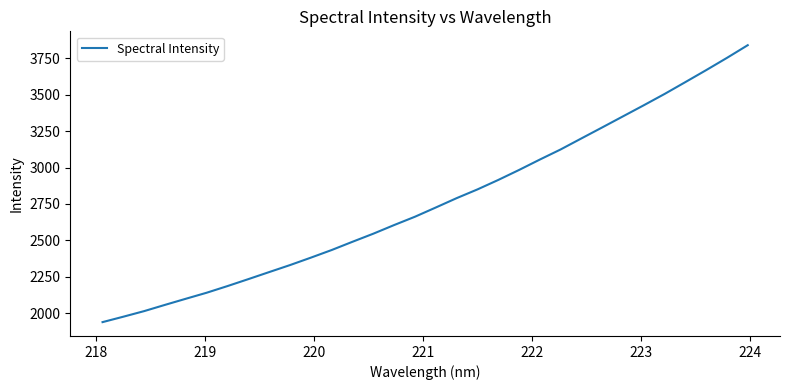

Does the chart display data point markers on the line(s)?

No